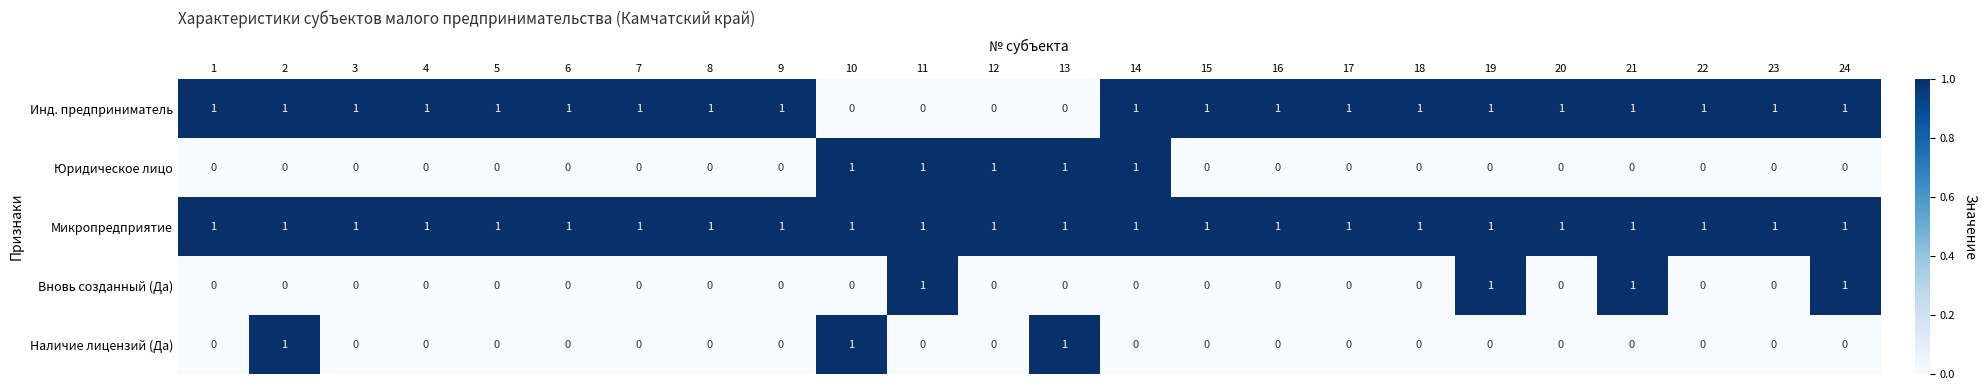

What is the spread (max minus min) of values at 8?

1